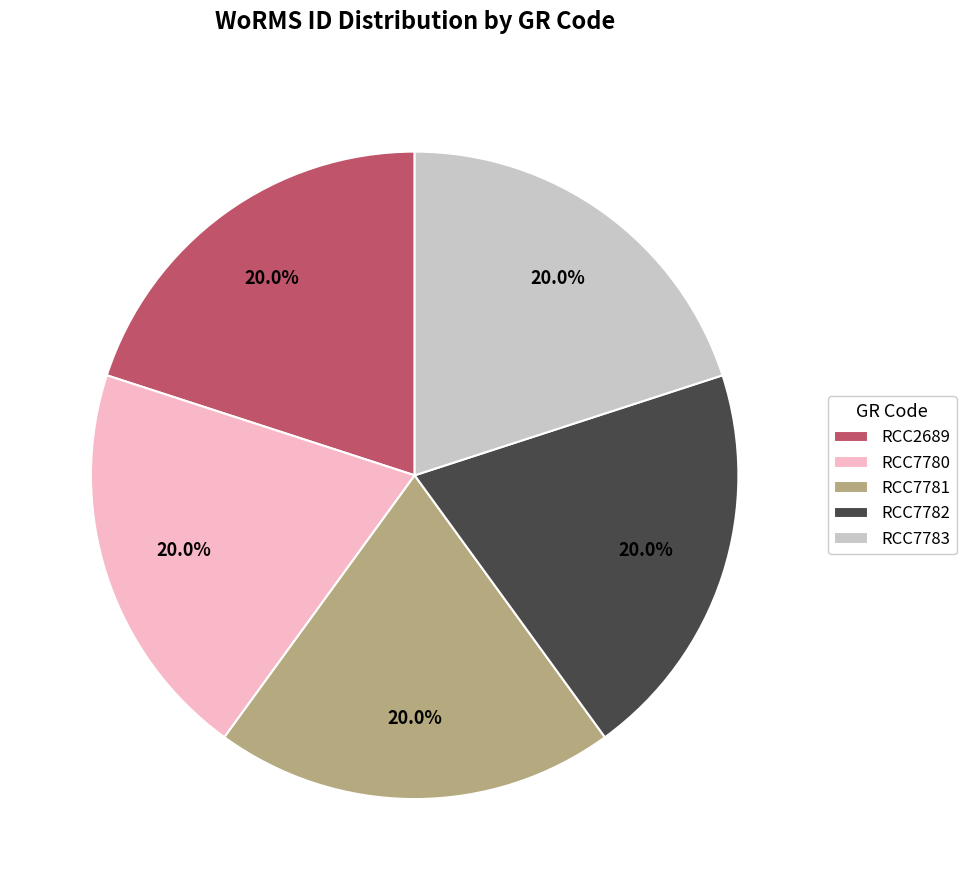

How many segments does this pie chart have?

5